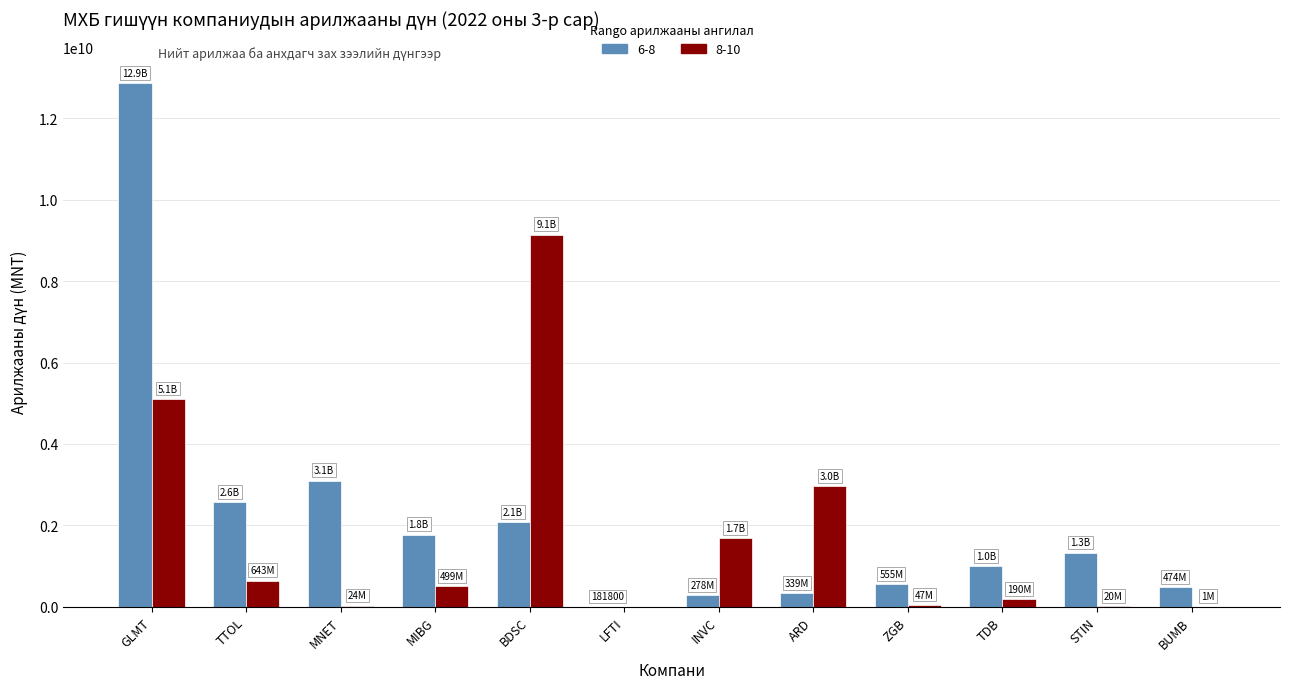

What is the greatest value displayed?

12870823793.6